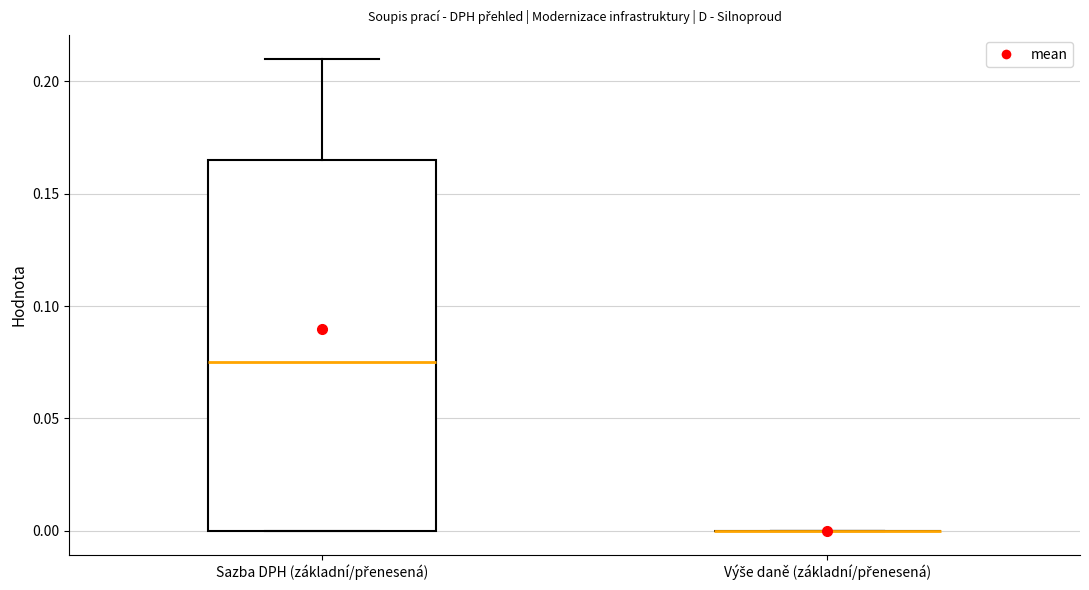

Reading left to right, transcribe this box plot: for each box, give where its median line is, the range the box spans, and where its two whiskers end, as read against the y-axis. The values are not printed on the chart, so give them approximately, as read against the axis.

Sazba DPH (základní/přenesená): median 0.075, box 0.000 to 0.165, whiskers 0.000 to 0.210
Výše daně (základní/přenesená): box collapsed to a line at 0.000, whiskers 0.000 to 0.000